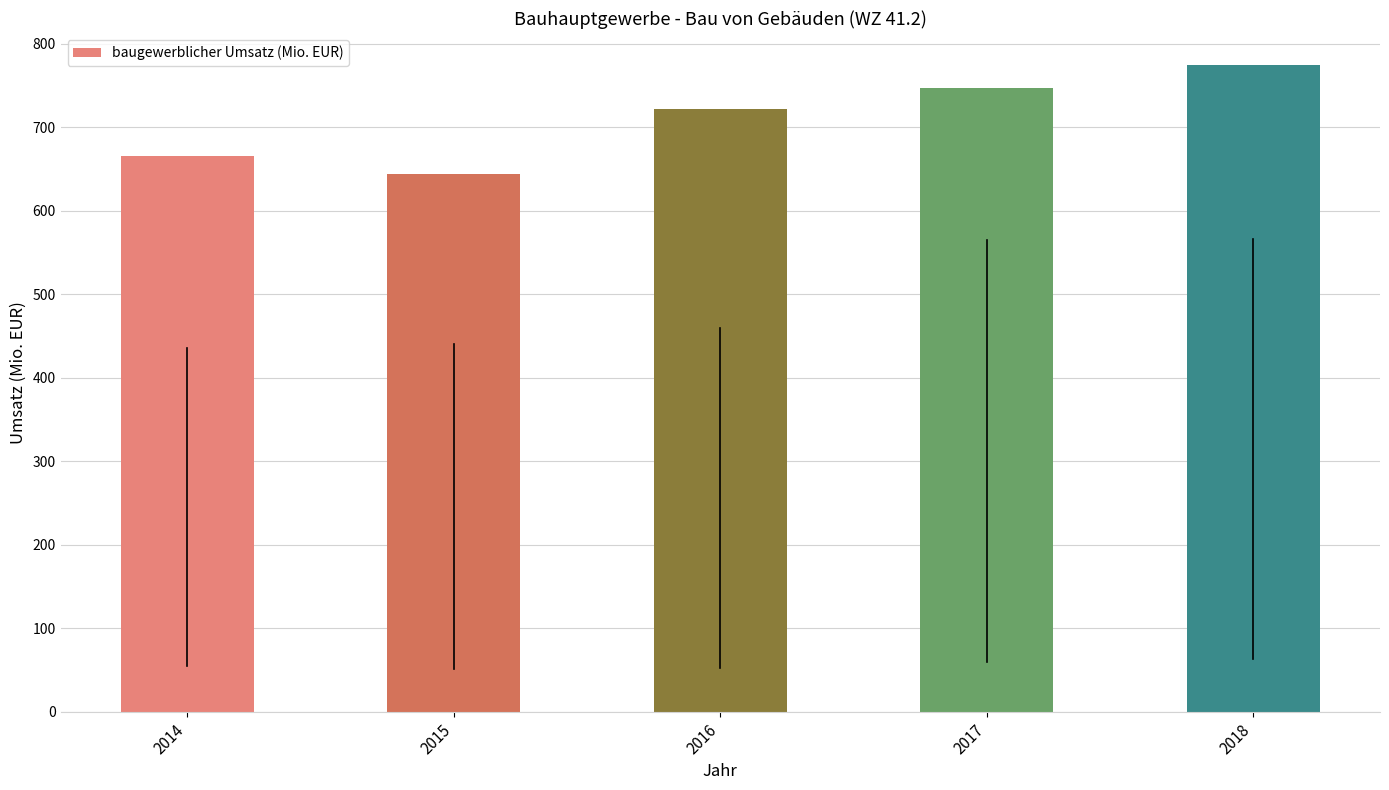

What is the difference between the maximum and minimum values?

129.9